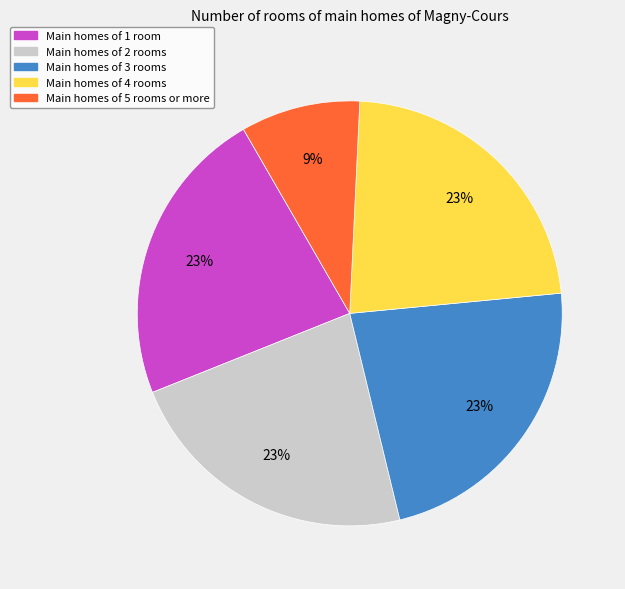

To the nearest percent, what portion does Main homes of 2 rooms represent?

23%